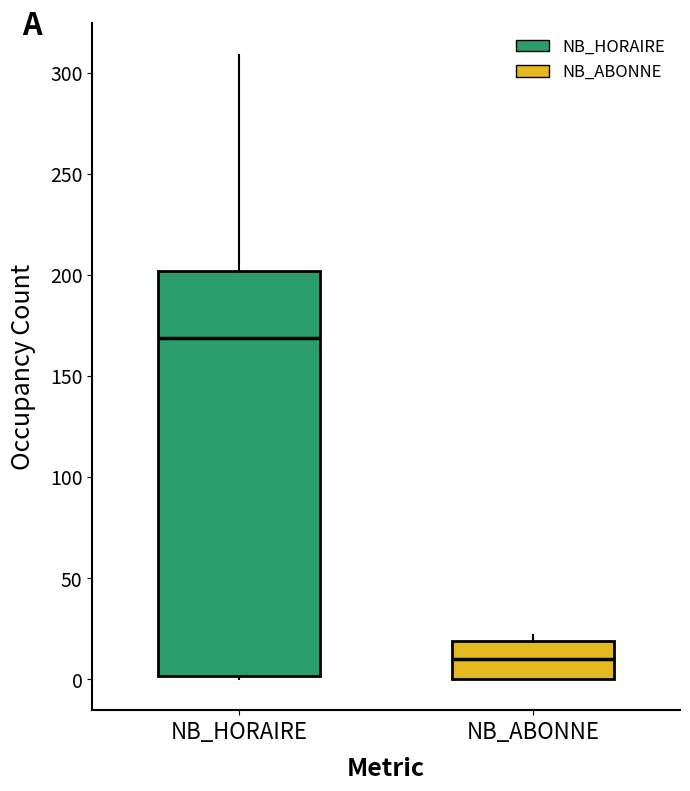

Where is the upper edge of the box for NB_ABONNE on the y-axis? The values are not printed on the chart, so give them approximately, as read against the axis.

20